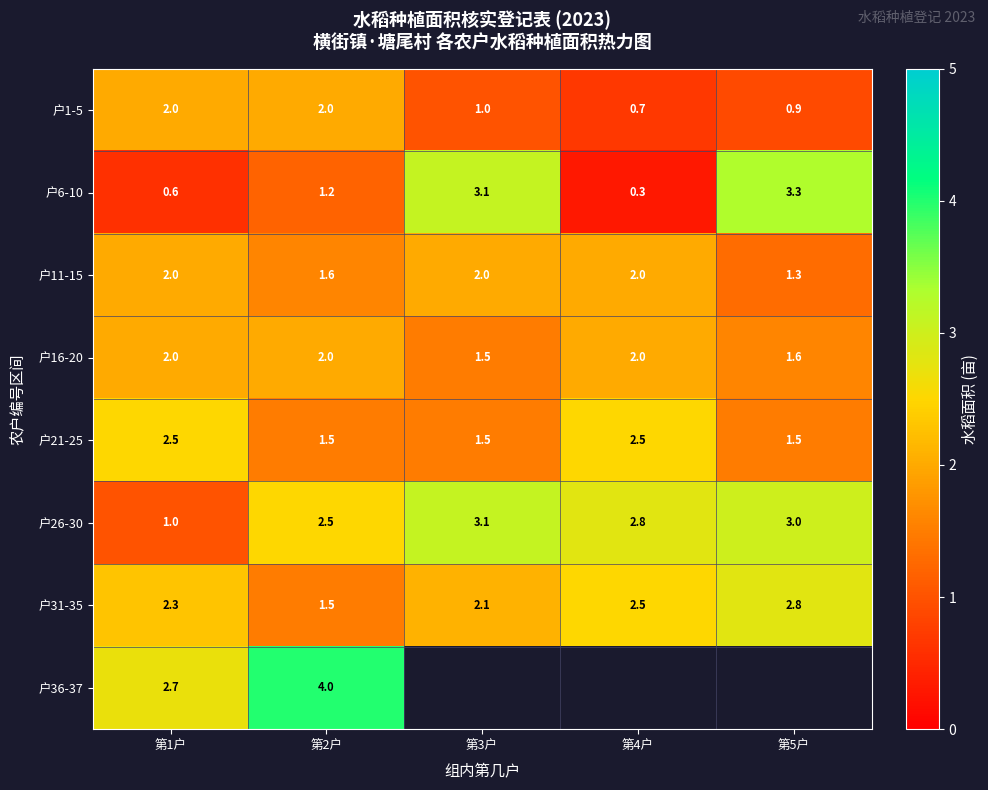

What is the highest value of the 户31-35 series?

2.8